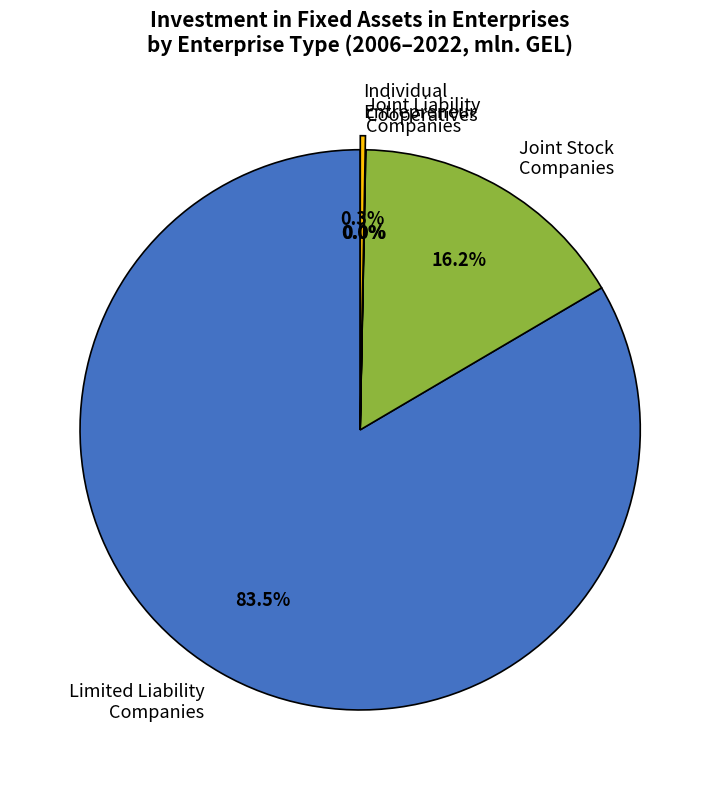

Is there a majority slice in this chart?

Yes